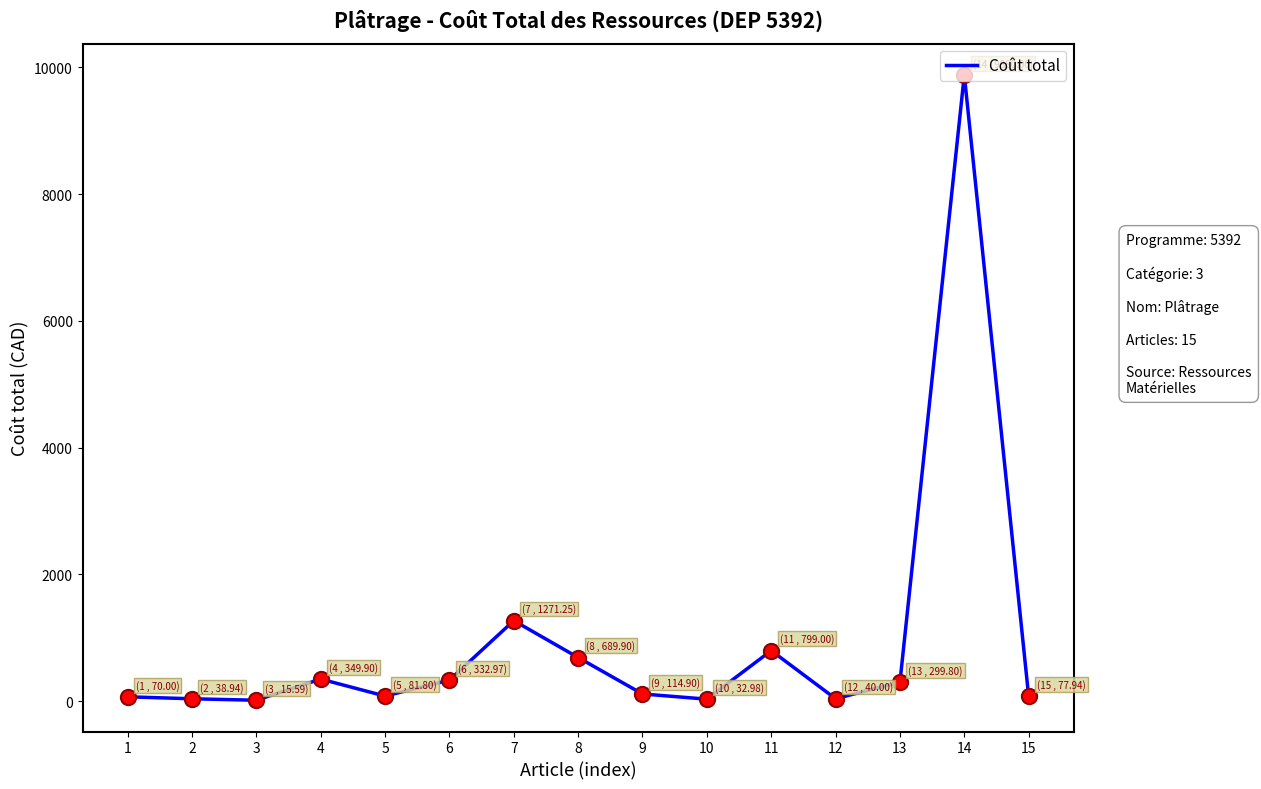

Which has a higher value, 9 or 4?

4